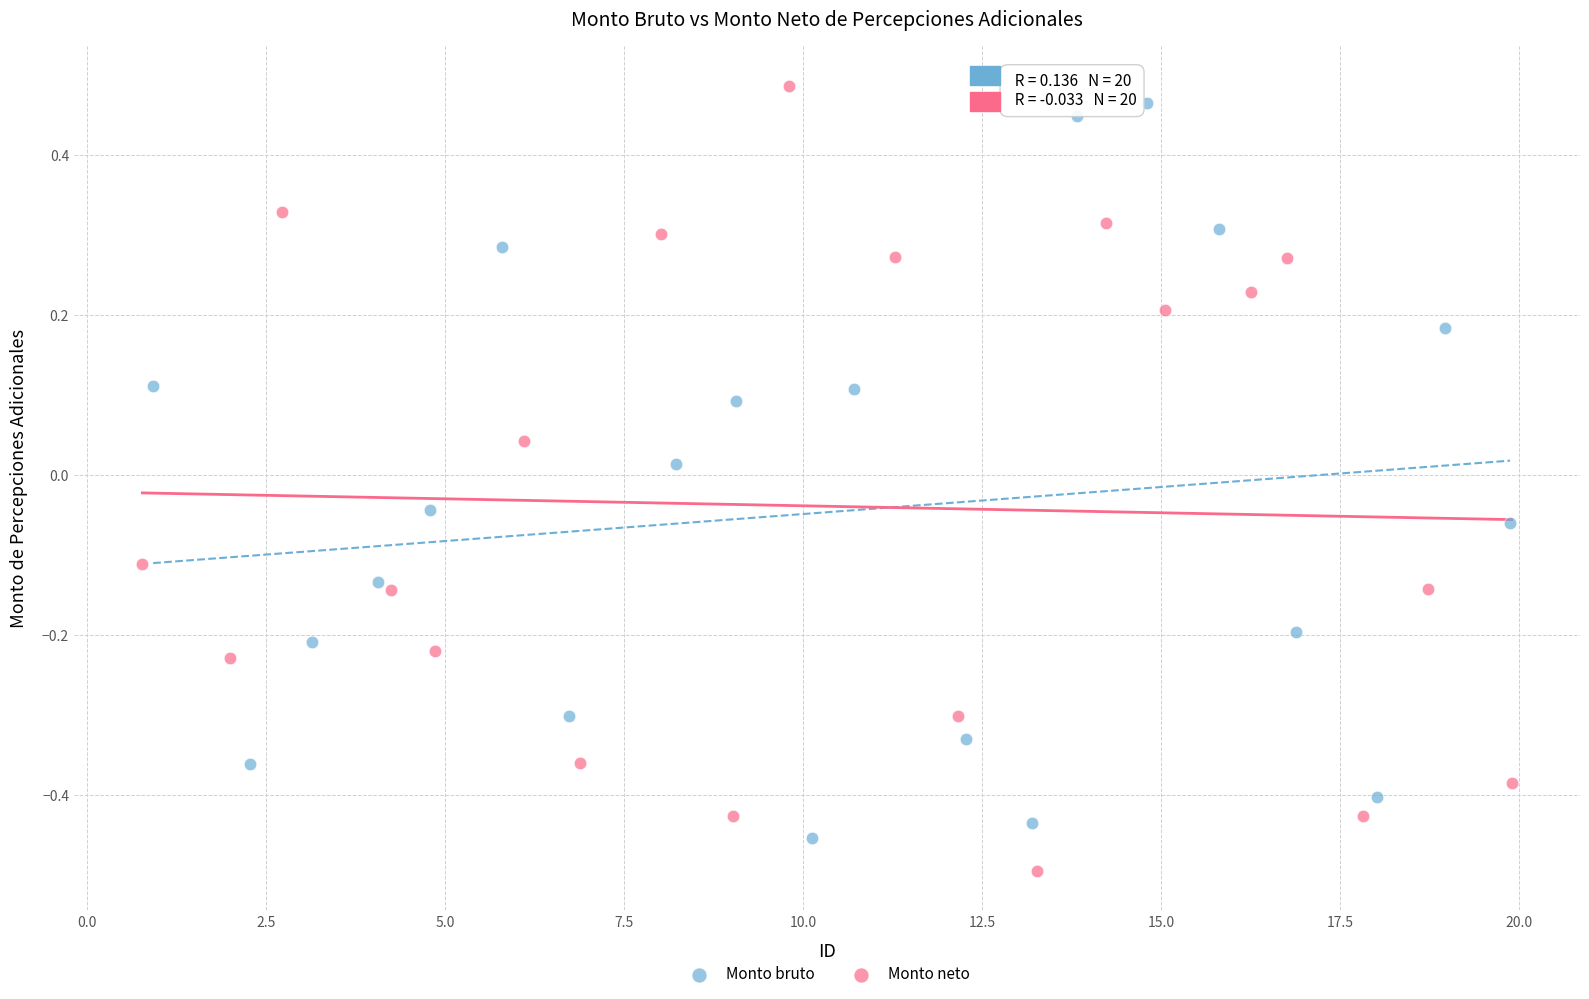

What are all the series names shown in the legend?

Monto bruto, Monto neto